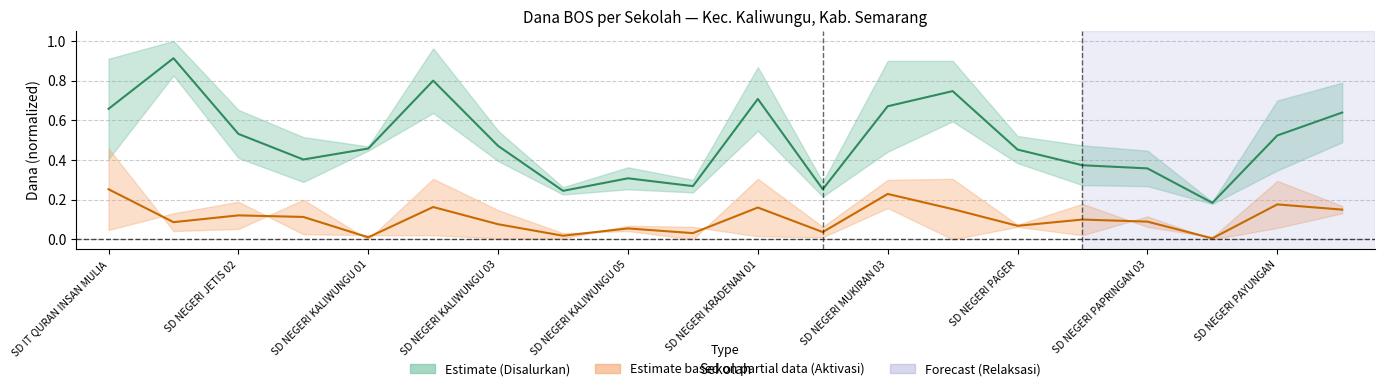

True or false: Relaksasi (Dana) and Pemberian (Dana) cross at least once.

False